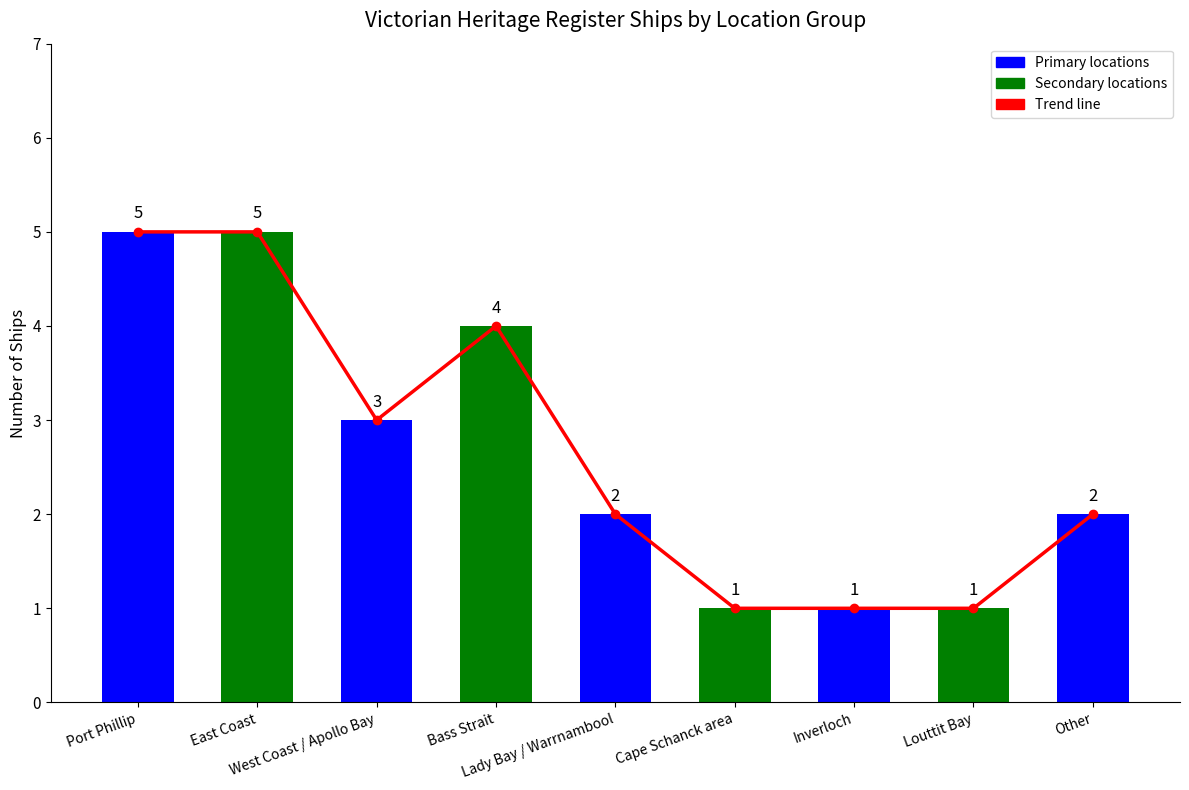

Read the value at West Coast / Apollo Bay.

3